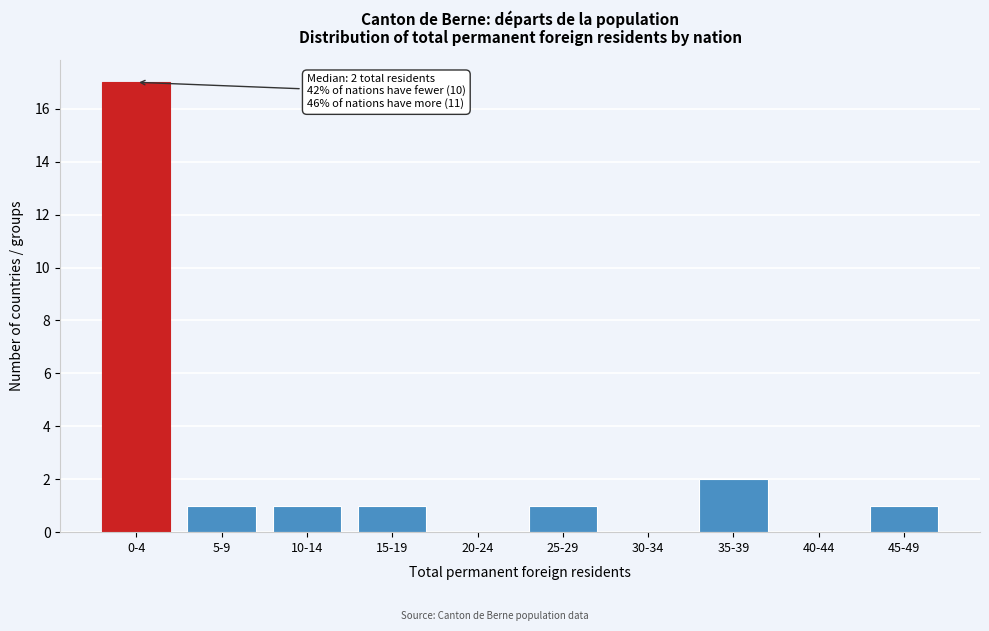

Reading left to right, what are all the values shown in this chart?

0-4=17	5-9=1	10-14=1	15-19=1	20-24=0	25-29=1	30-34=0	35-39=2	40-44=0	45-49=1